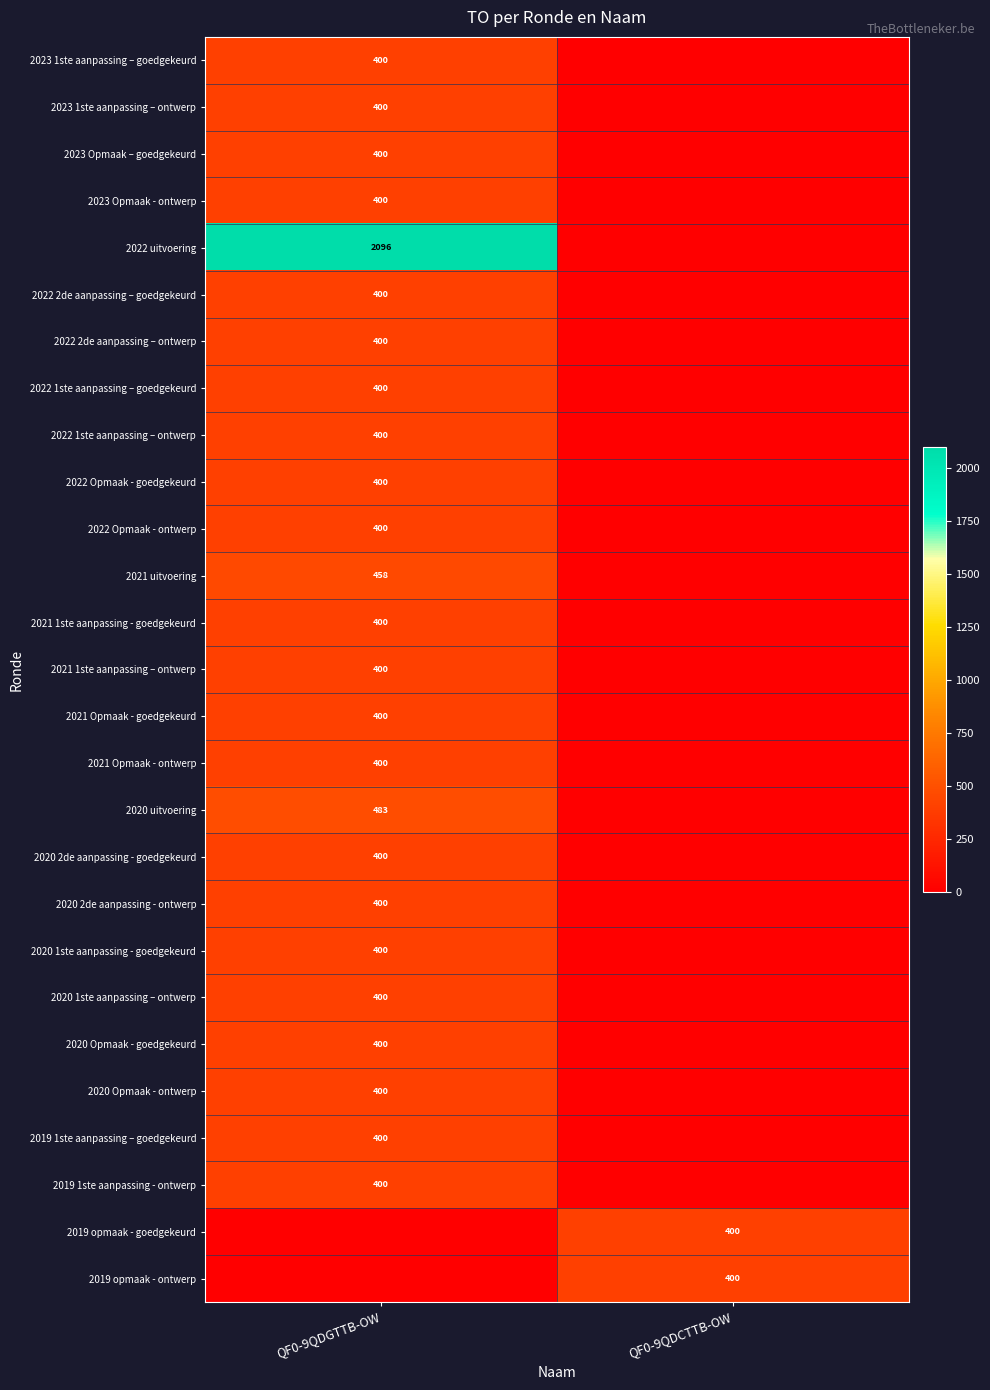

Is it true that 2020 2de aanpassing - ontwerp equals 600 at QF0-9QDGTTB-OW?

False